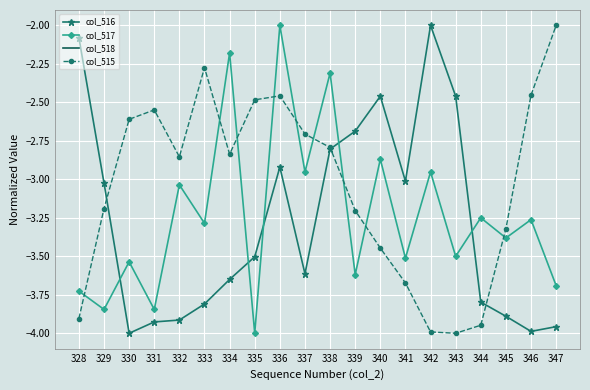

The col_515 series shows -0.7 at 329. True or false?

False